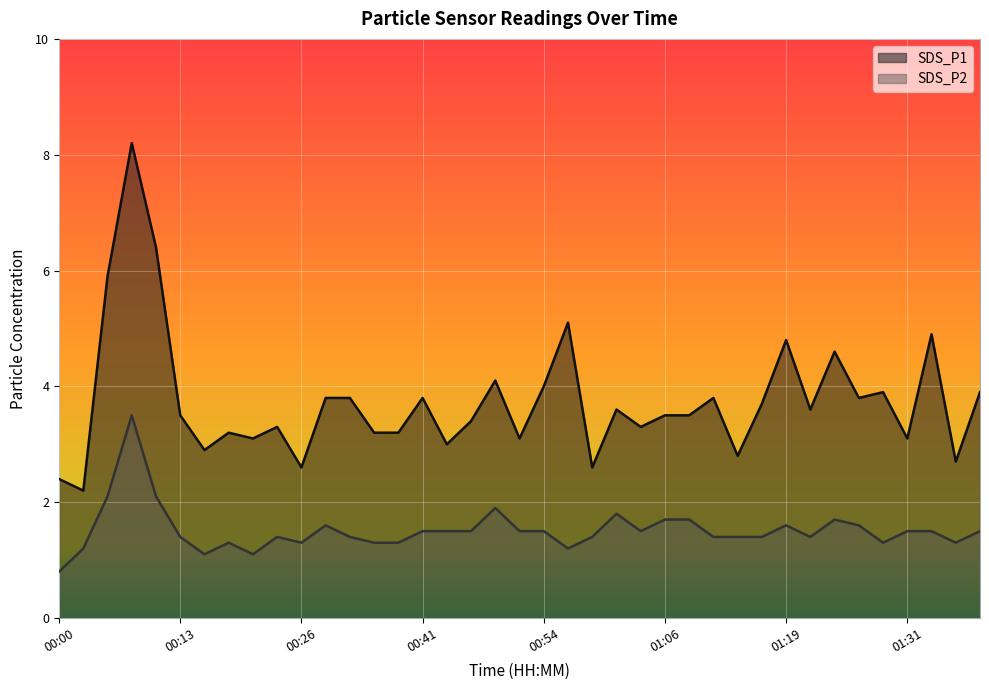

Is the value of SDS_P1 at 01:14 greater than the value of SDS_P2 at 01:36?

Yes